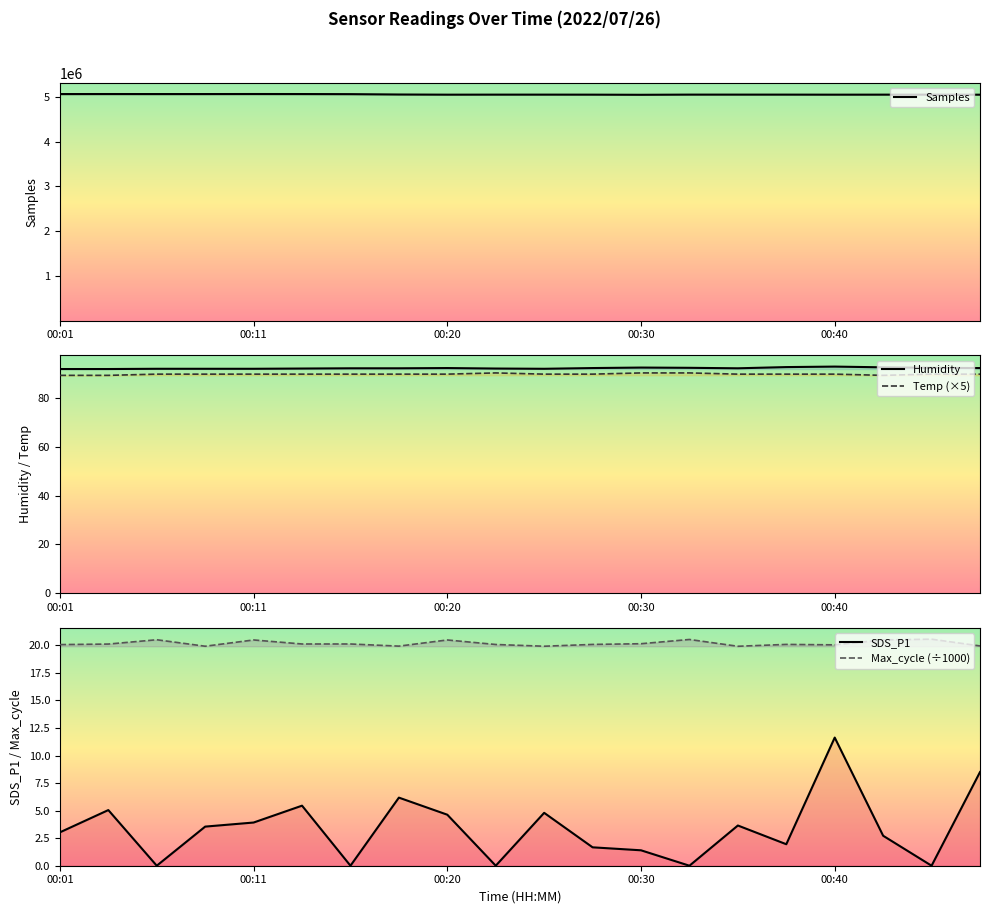

What is the difference between the Humidity values at 6 and 13?

0.2